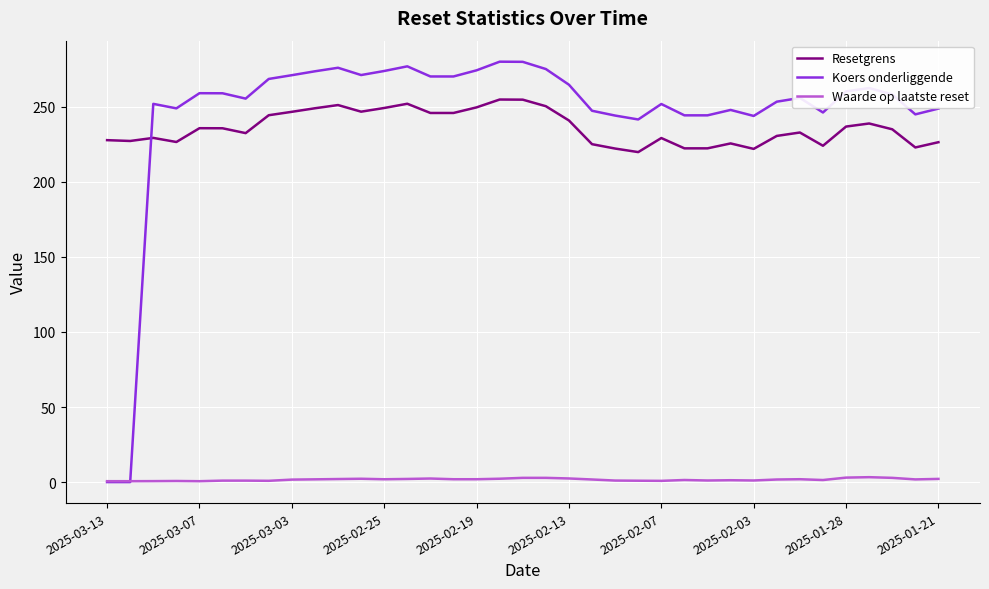

What is the greatest value displayed?

280.1